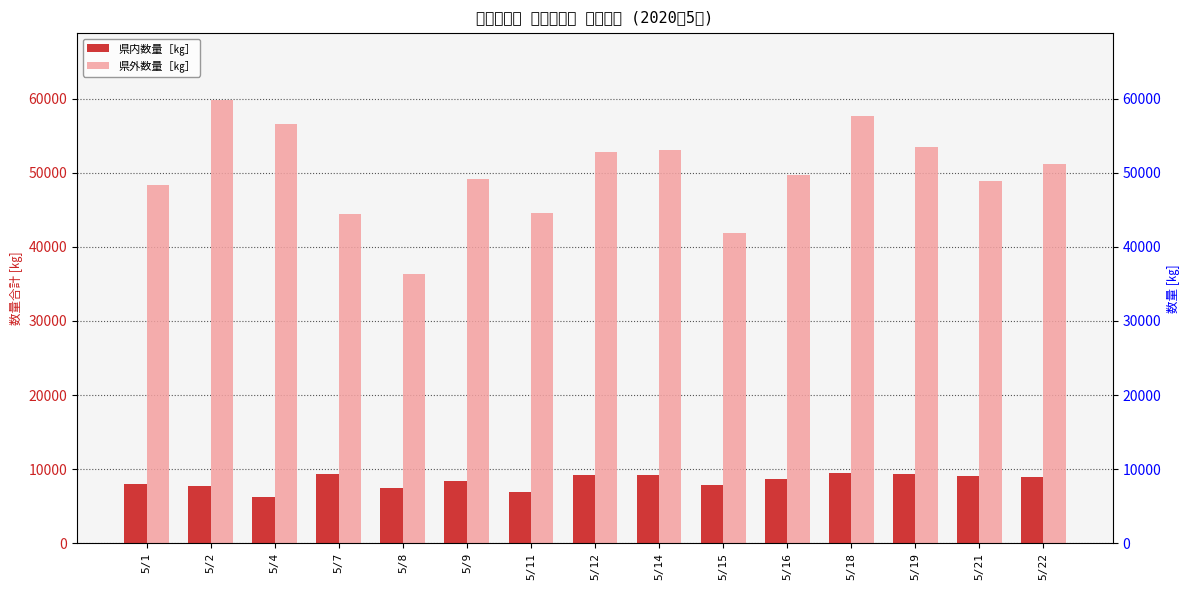

How many bars are there in total?

30